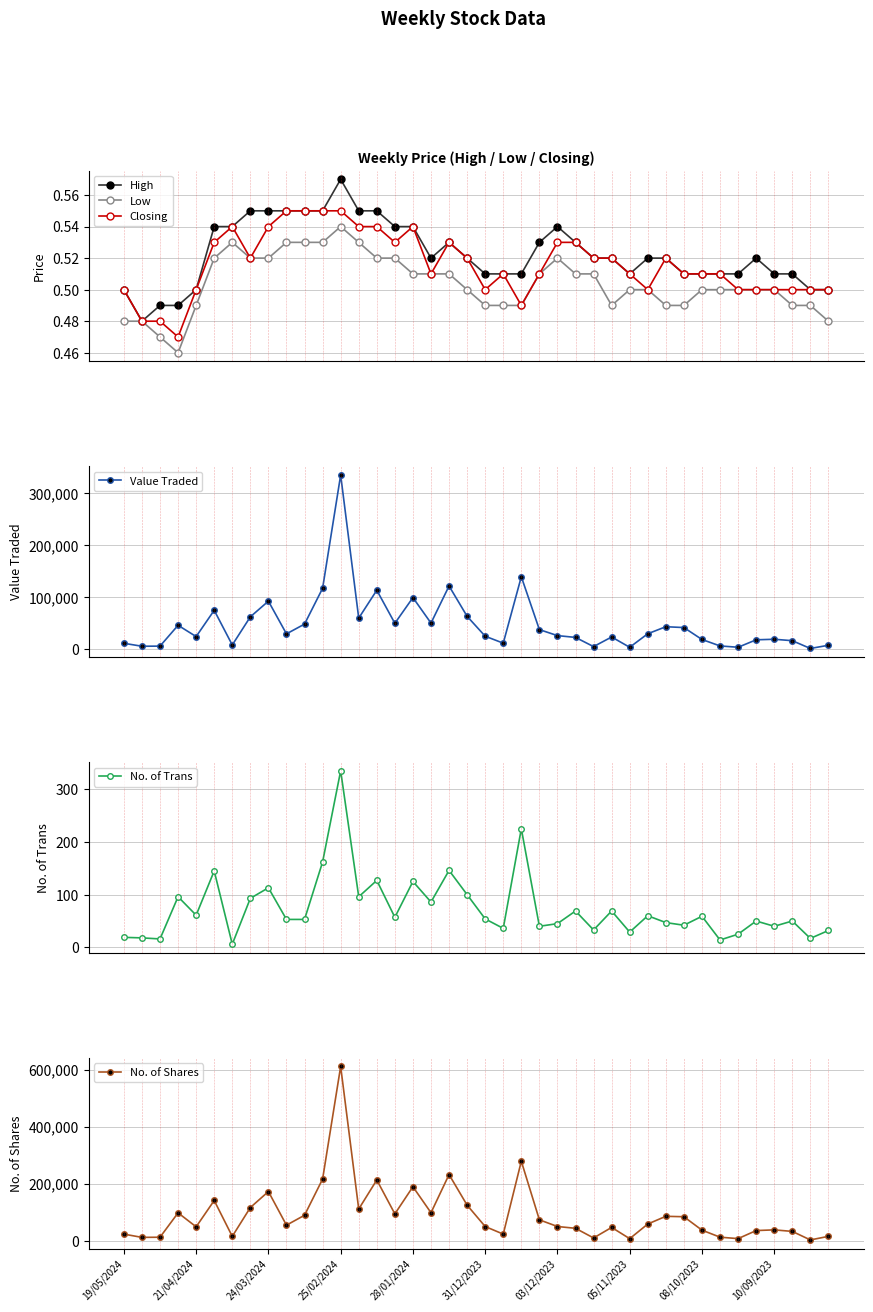

How many categories are shown in the chart?

40